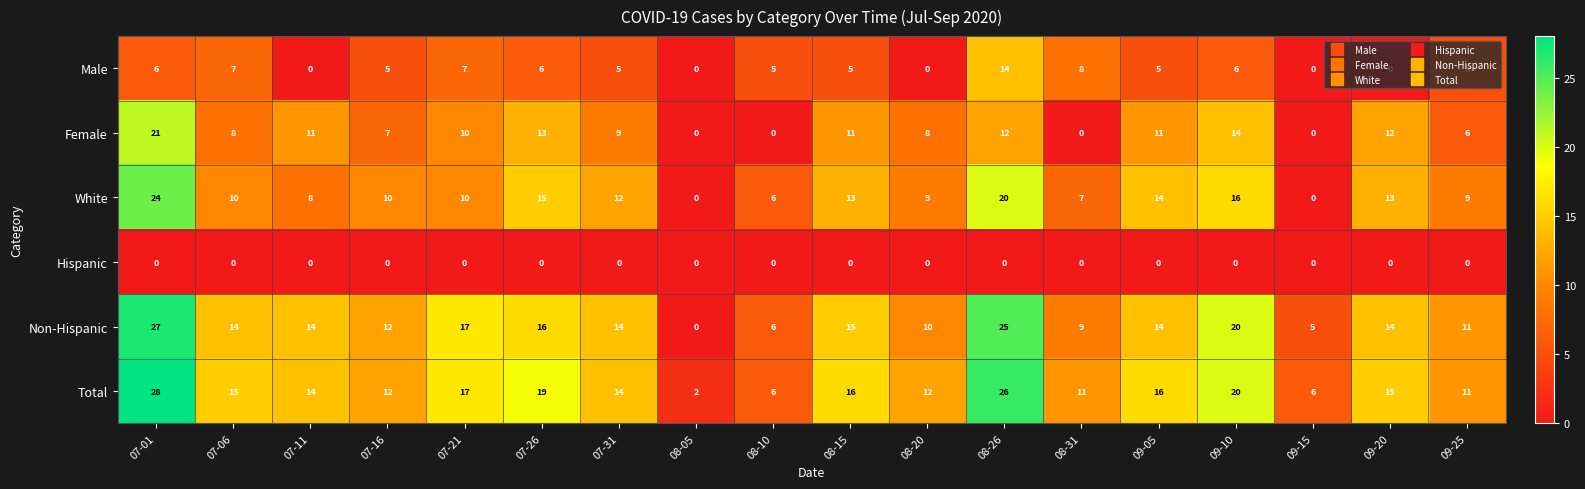

At which label does Non-Hispanic reach its peak?

07-01